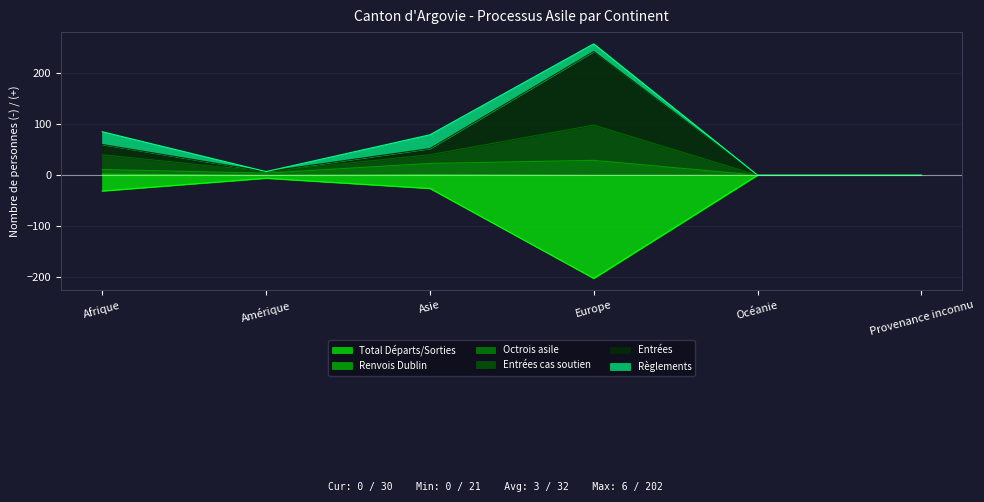

Rank the categories by Entrées cas soutien value from lowest to highest.

Océanie, Provenance inconnu, Amérique, Asie, Afrique, Europe